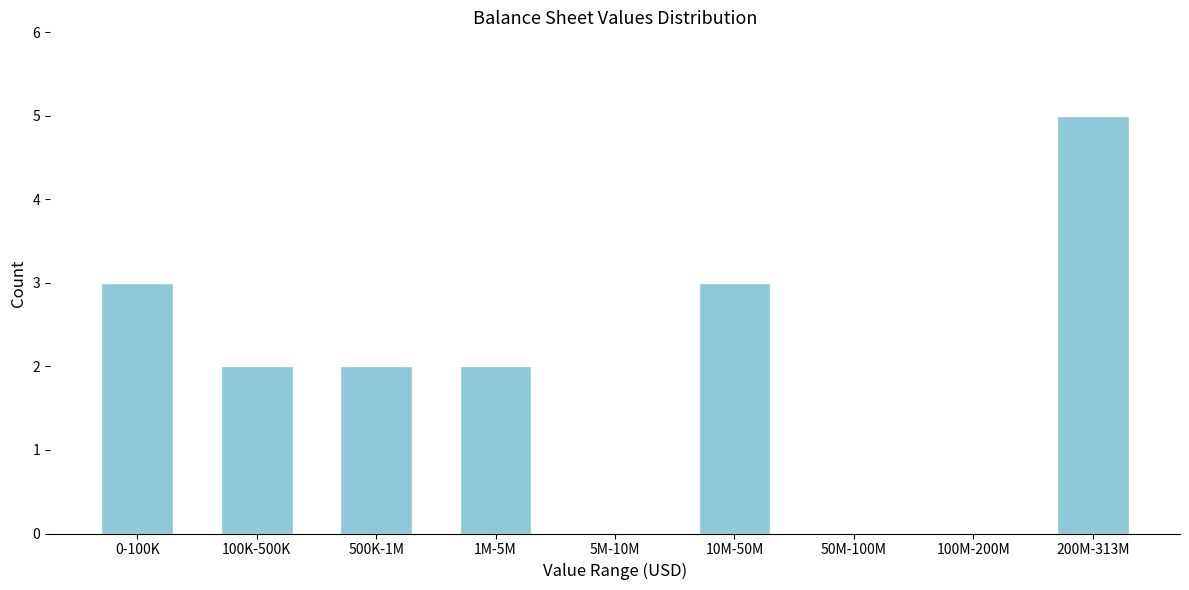

Reading left to right, what are all the values shown in this chart?

0-100K=3	100K-500K=2	500K-1M=2	1M-5M=2	5M-10M=0	10M-50M=3	50M-100M=0	100M-200M=0	200M-313M=5